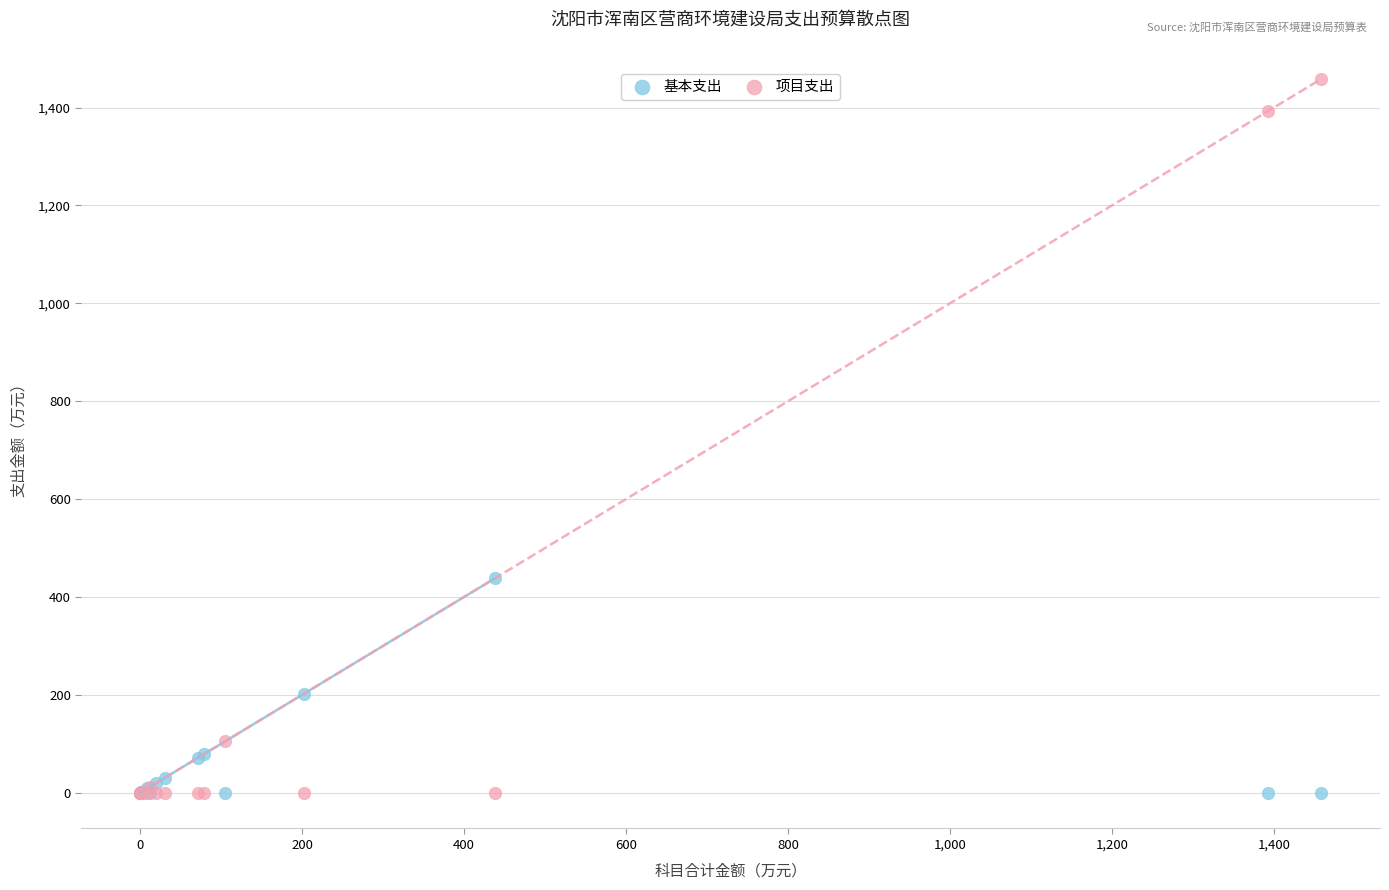

In the 项目支出 series, what Y value is closest to 729?

105.0